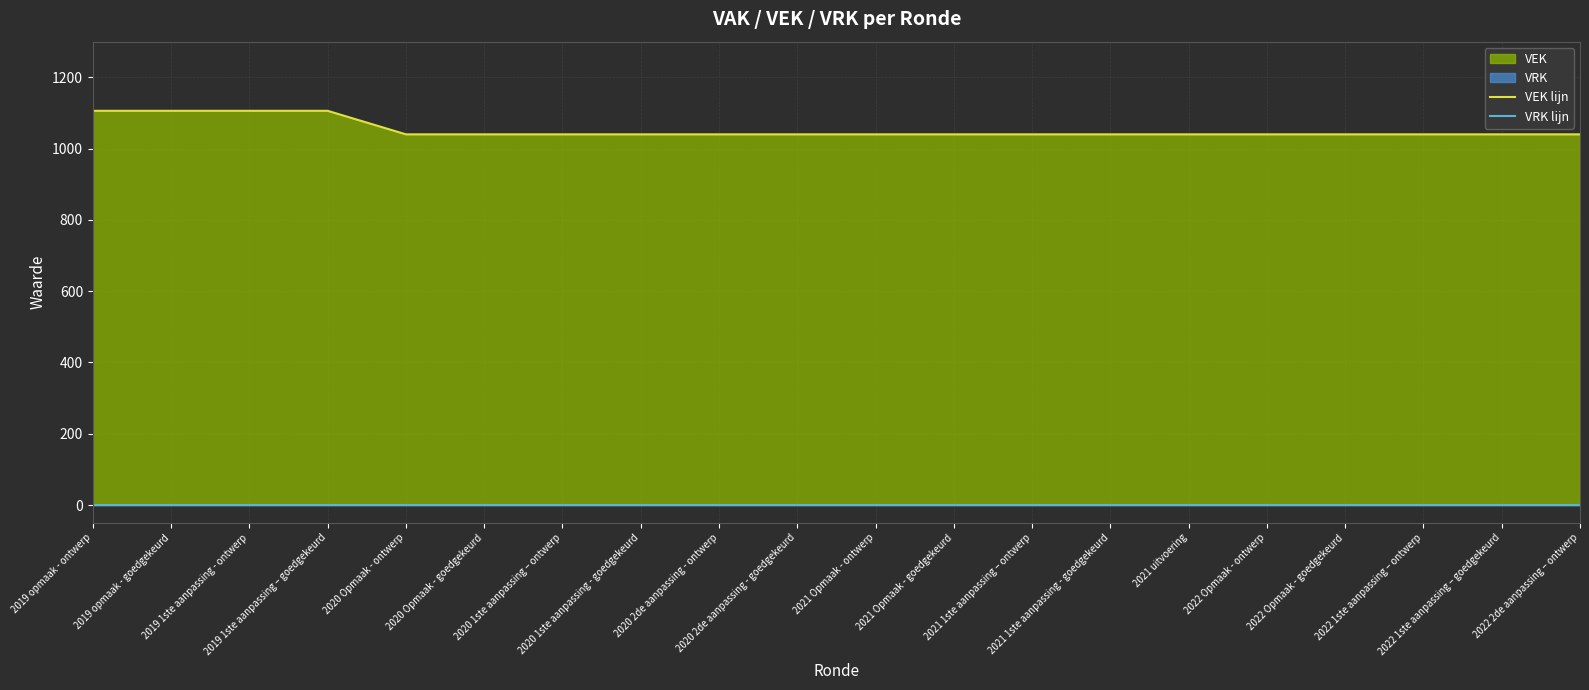

Reading left to right, extract all data points from this chart.

VEK lijn: 1106	1106	1106	1106	1040	1040	1040	1040	1040	1040	1040	1040	1040	1040	1040	1040	1040	1040	1040	1040
VRK lijn: 0	0	0	0	0	0	0	0	0	0	0	0	0	0	0	0	0	0	0	0